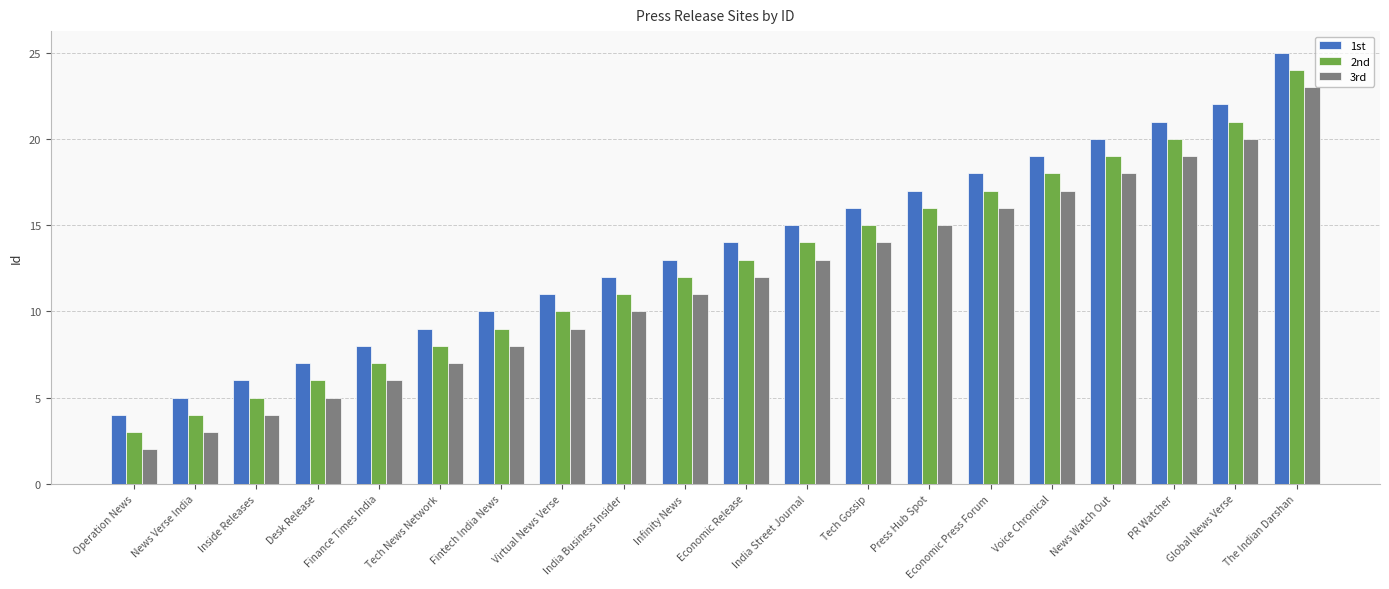

At how many categories does at least one series exceed 23?

1